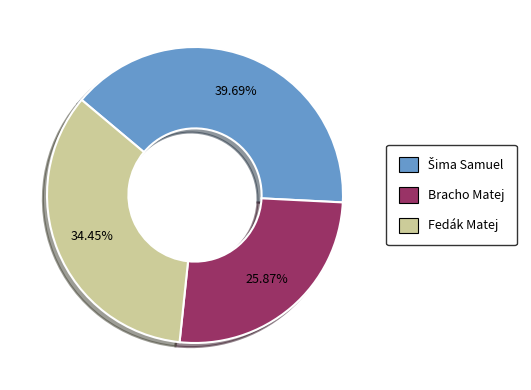

Is Bracho Matej the majority of the pie?

No